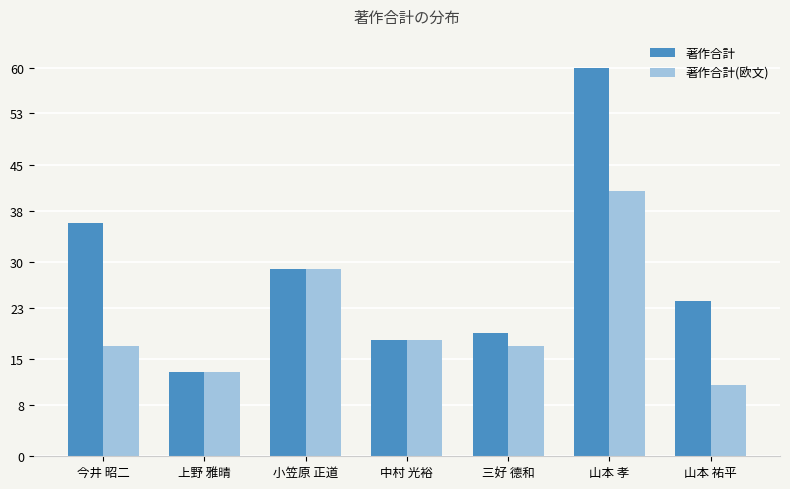

Rank the series at 山本 孝 from lowest to highest value.

著作合計(欧文), 著作合計